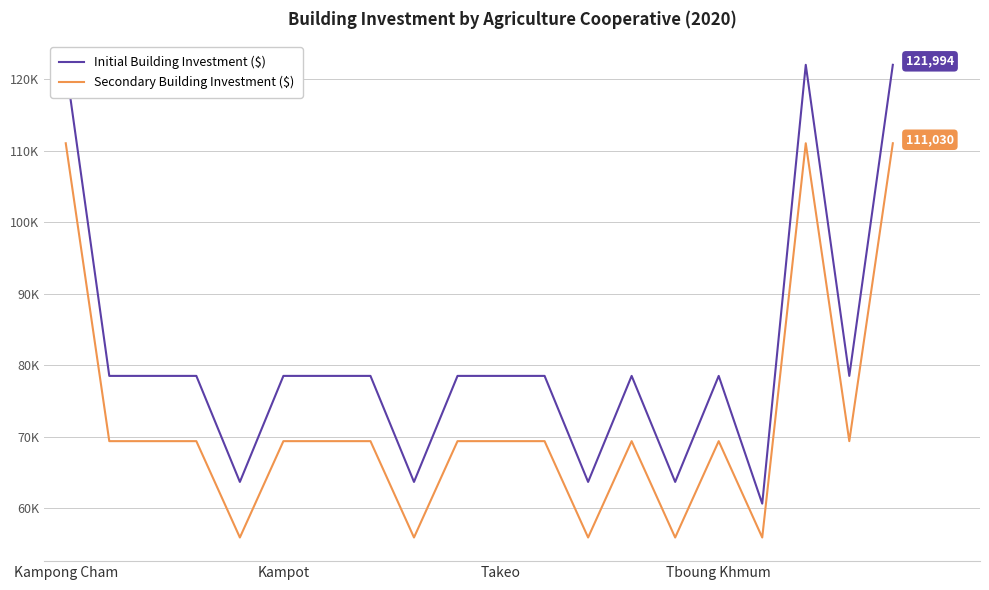

How many categories are shown in the chart?

20